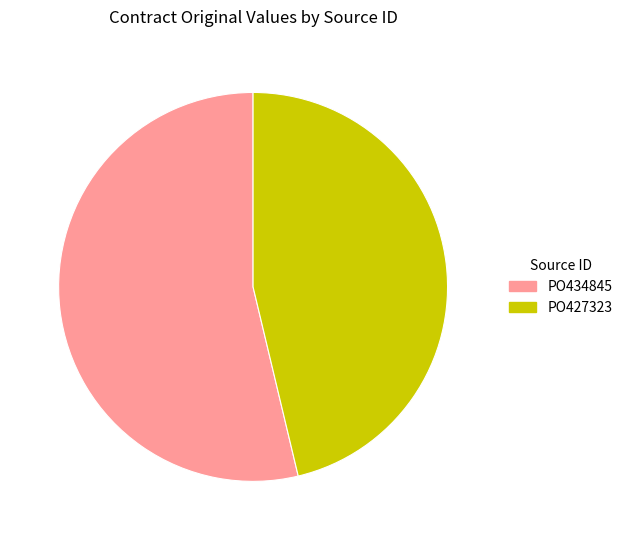

Rank the categories by value from highest to lowest.

PO434845, PO427323